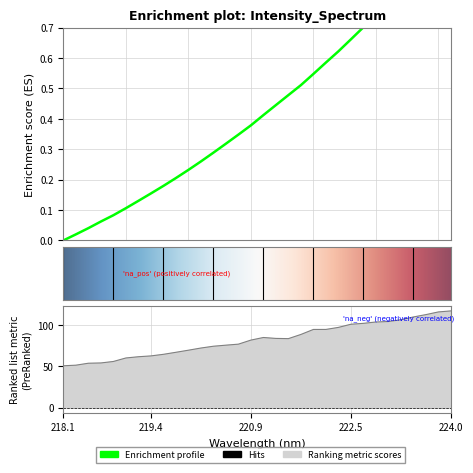

Reading left to right, what are all the values shown in this chart?

0.0	0.0	0.0	0.1	0.1	0.1	0.1	0.2	0.2	0.2	0.2	0.3	0.3	0.3	0.3	0.4	0.4	0.4	0.5	0.5	0.5	0.6	0.6	0.7	0.7	0.7	0.8	0.8	0.9	0.9	1.0	1.0